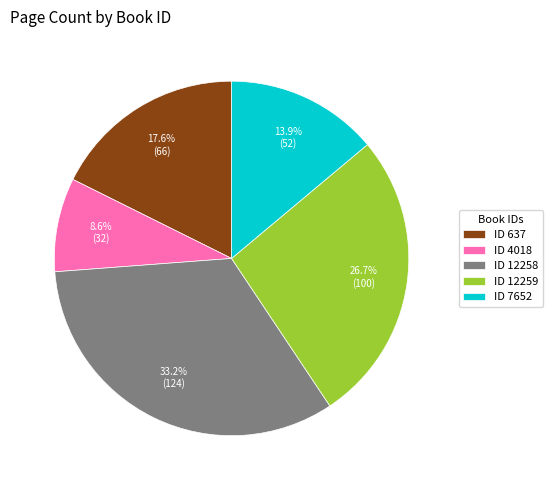

To the nearest percent, what is the difference between the largest and smallest slice percentages?

25%